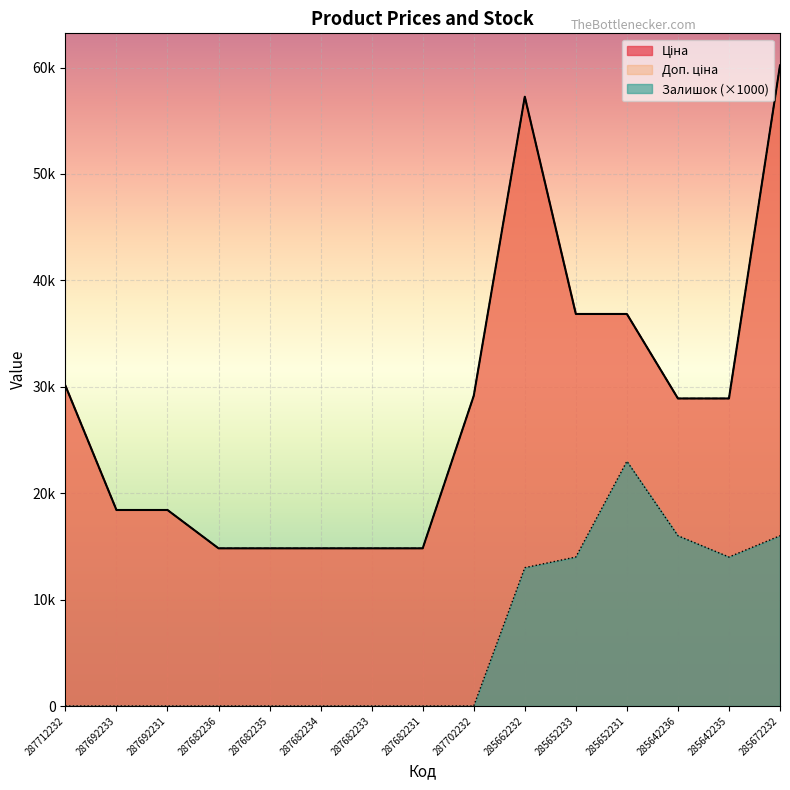

How many data points in Залишок are above 0?

6